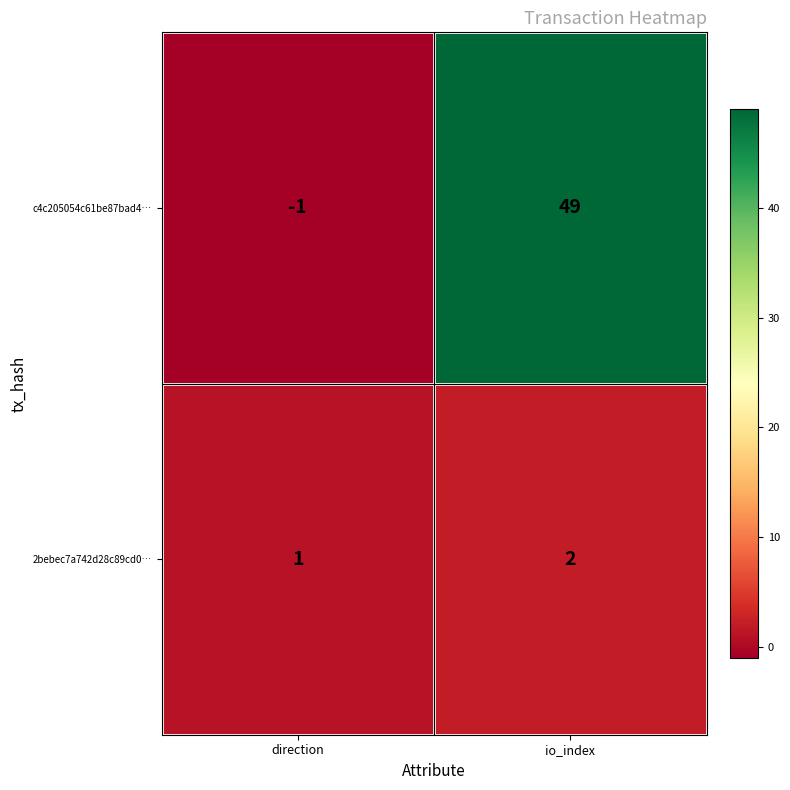

Between direction and io_index, which series saw the biggest shift?

c4c205054c61be87bad4…